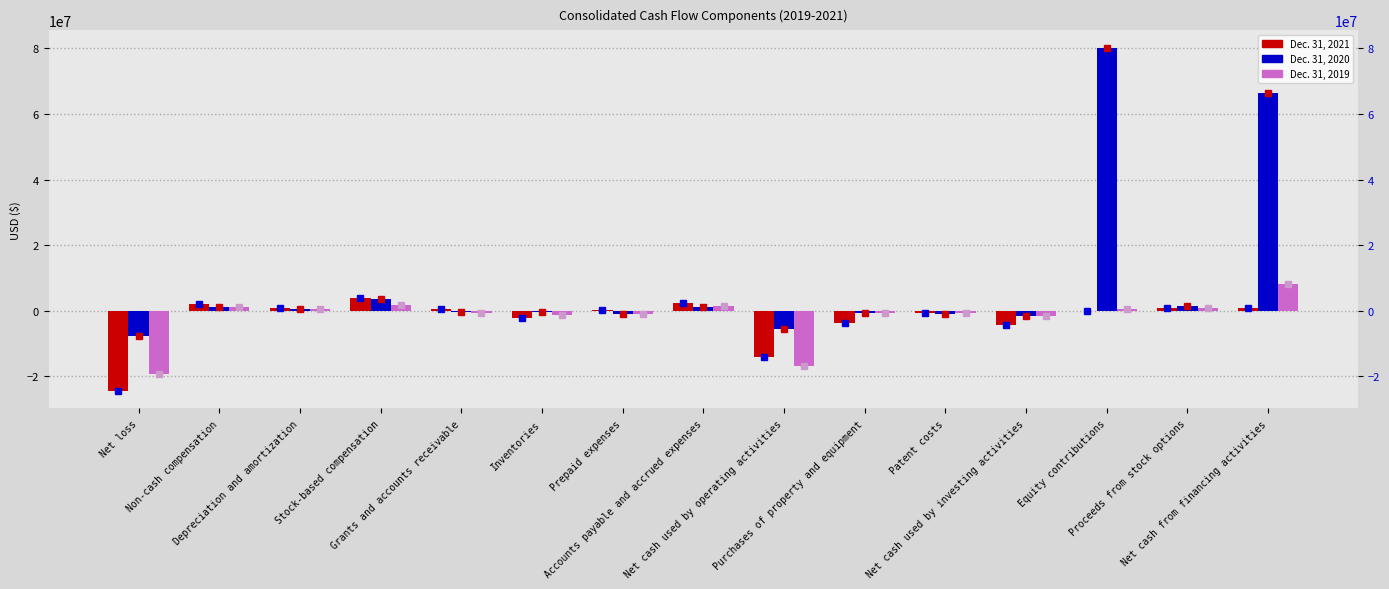

At how many categories does at least one series exceed 64942570?

2